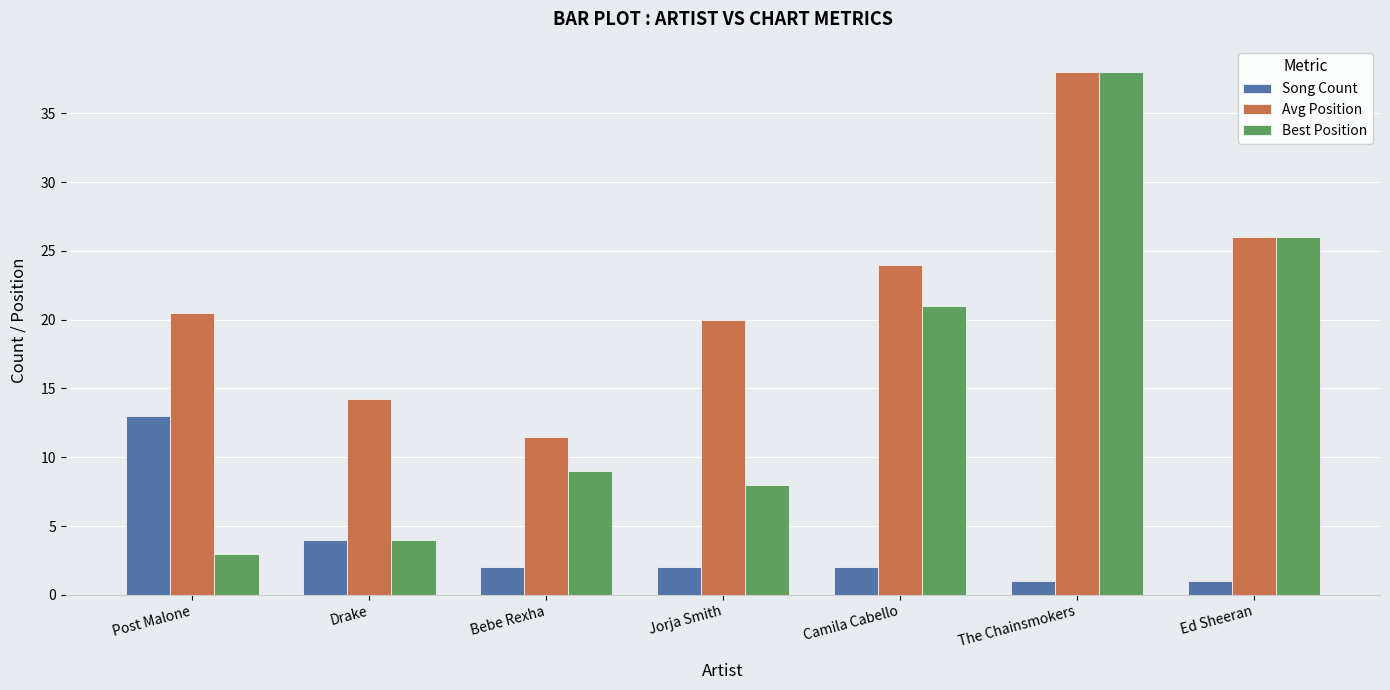

What is the sum of all Best Position values?

109.0